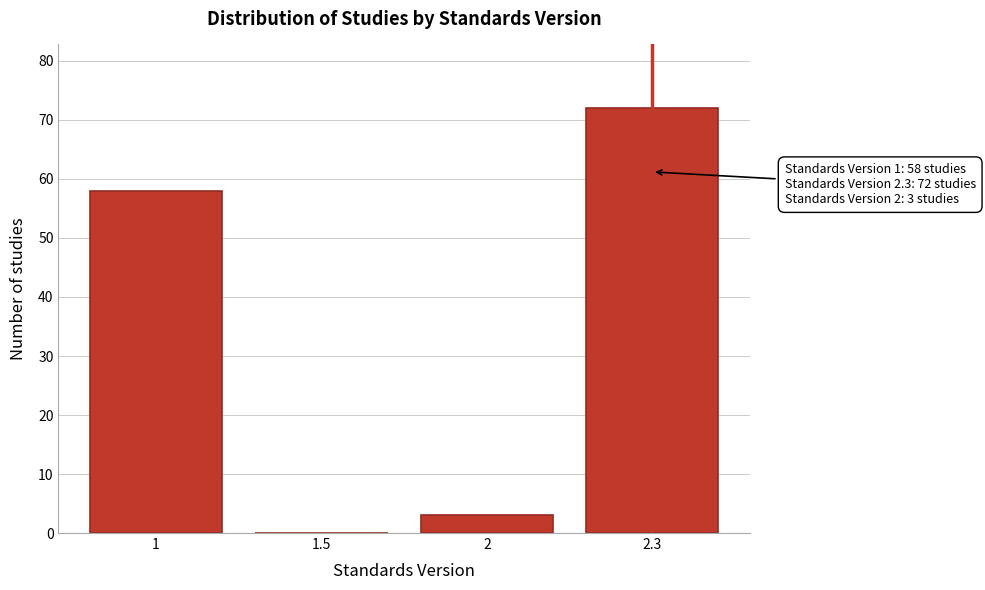

Reading left to right, list all the values displayed in this chart.

1=58	1.5=0	2=3	2.3=72